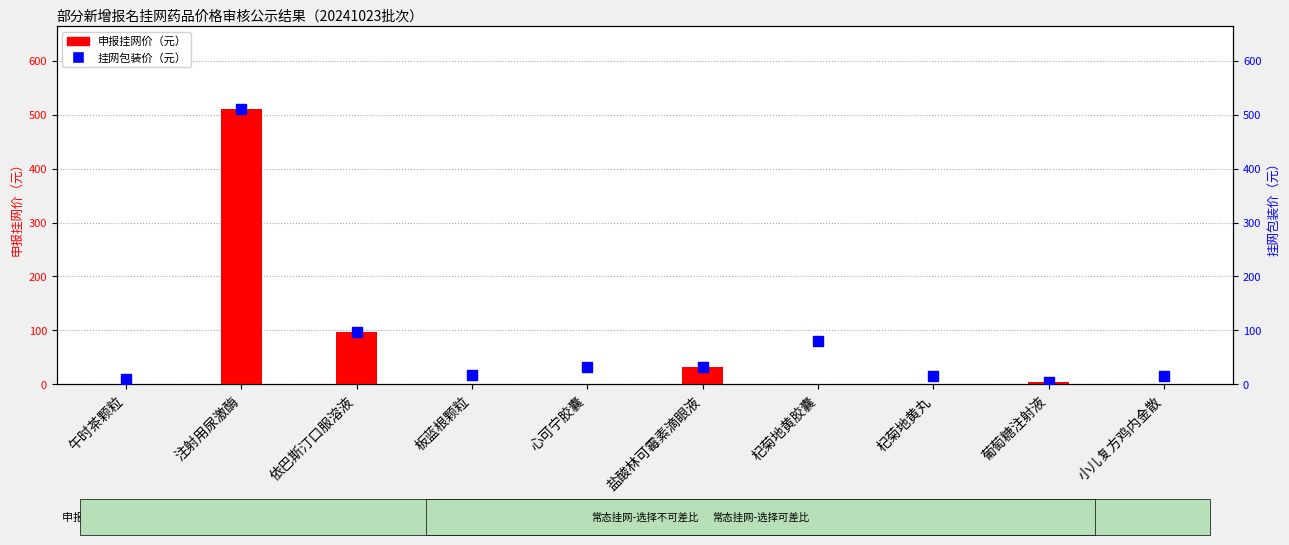

Which series reaches the maximum Y coordinate?

申报挂网价（元）